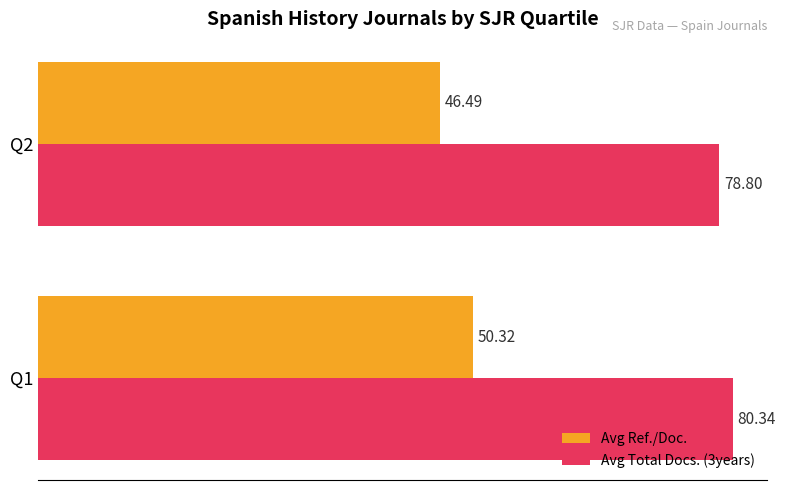

What is the sum of all Avg Ref./Doc. values?

96.8